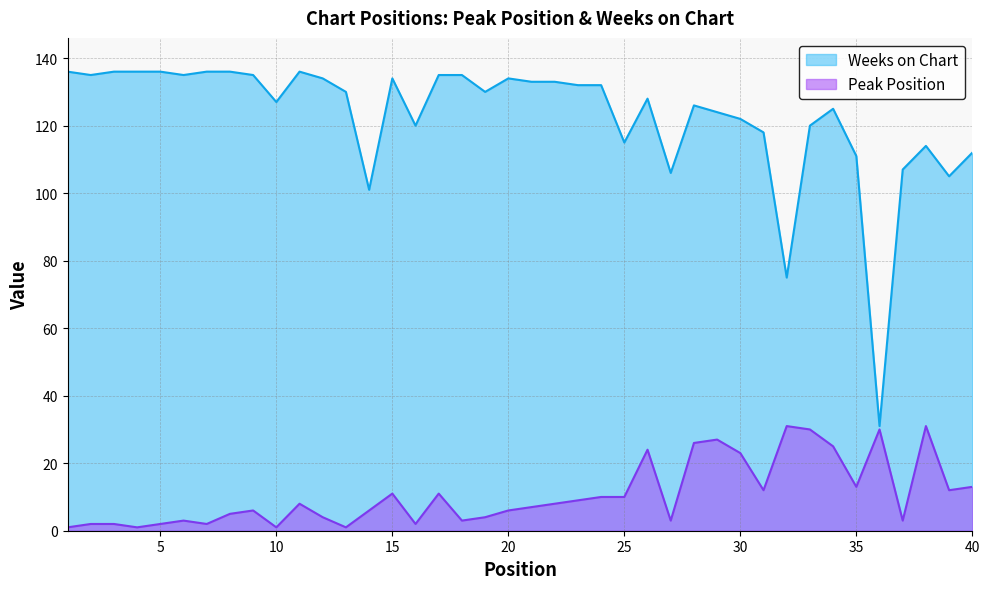

Is the value of Peak Position at 4 greater than the value of Weeks on Chart at 6?

No